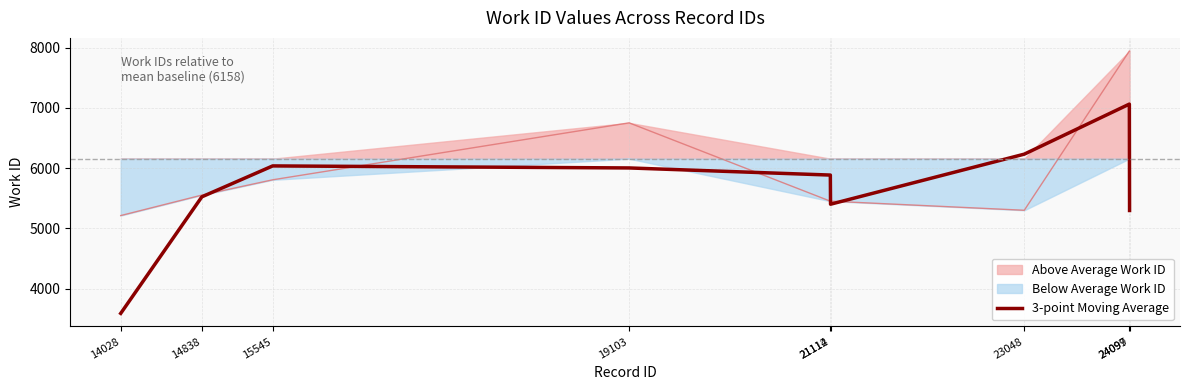

Reading right to left, transcribe all the data shown in this chart.

24099=5297.3	24097=7064.3	23048=6233.0	21114=5401.7	21112=5885.7	19103=6004.0	15545=6037.7	14838=5524.3	14028=3588.7